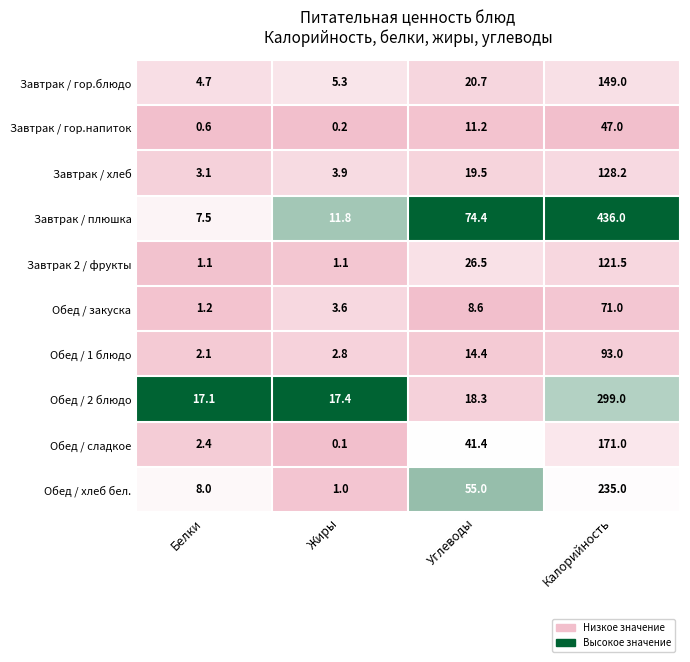

What is the spread (max minus min) of values at Углеводы?

65.8